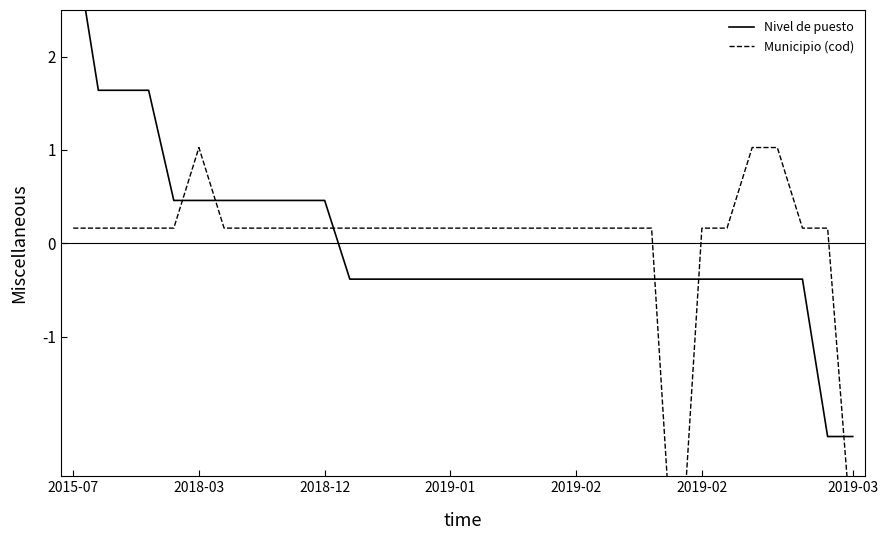

Is the value of Municipio (cod) at 28 greater than the value of Nivel de puesto at 13?

Yes